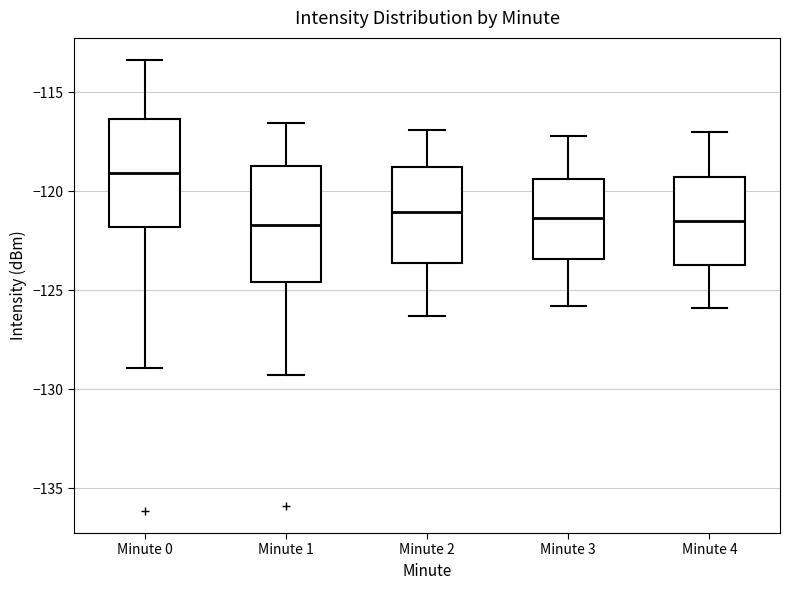

Reading left to right, transcribe this box plot: for each box, give where its median line is, the range the box spans, and where its two whiskers end, as read against the y-axis. The values are not printed on the chart, so give them approximately, as read against the axis.

Minute 0: median -119.0, box -122.0 to -116.5, whiskers -129.0 to -113.5
Minute 1: median -121.5, box -124.5 to -118.5, whiskers -129.5 to -116.5
Minute 2: median -121.0, box -123.5 to -119.0, whiskers -126.5 to -117.0
Minute 3: median -121.5, box -123.5 to -119.5, whiskers -126.0 to -117.0
Minute 4: median -121.5, box -123.5 to -119.5, whiskers -126.0 to -117.0